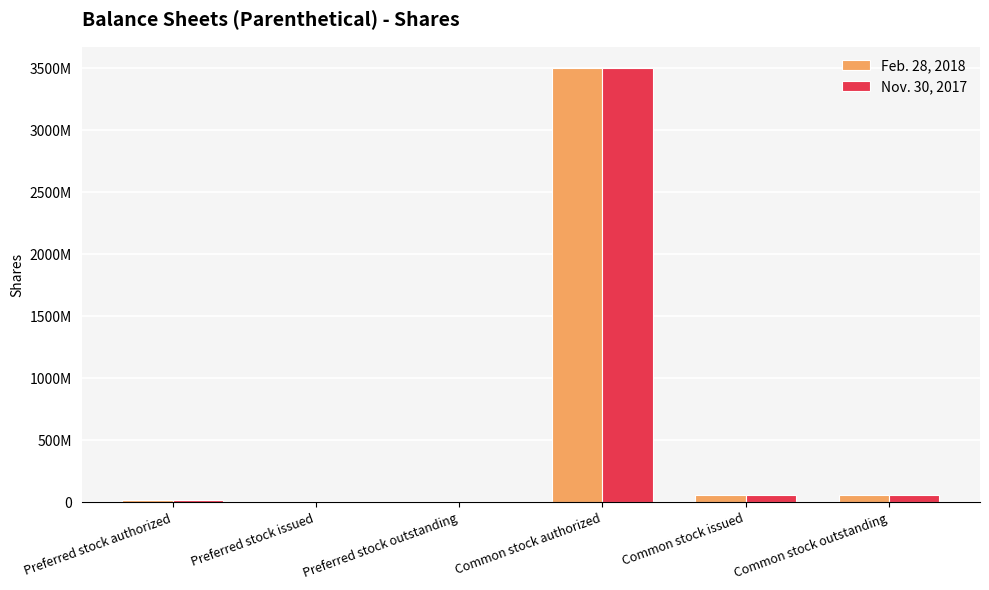

What are all the series names shown in the legend?

Feb. 28, 2018, Nov. 30, 2017